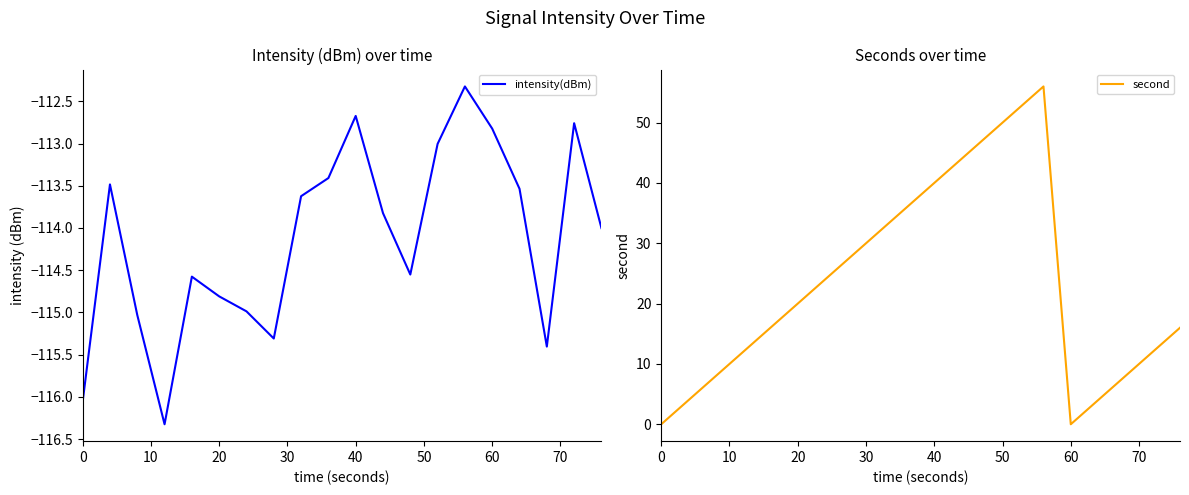

True or false: intensity(dBm) and second intersect in this chart.

False